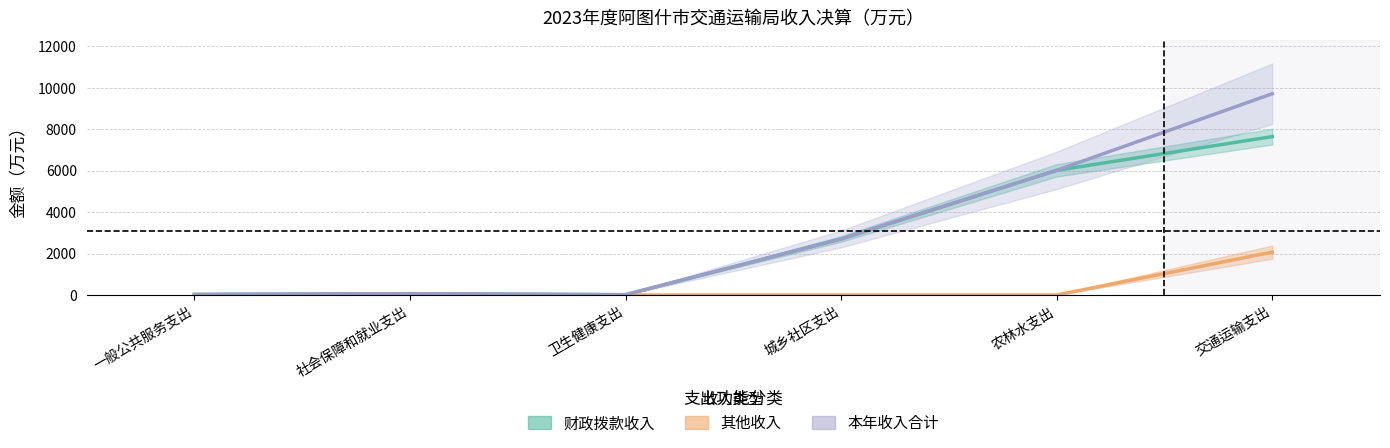

What is the total value across all series at 交通运输支出?

19428.0